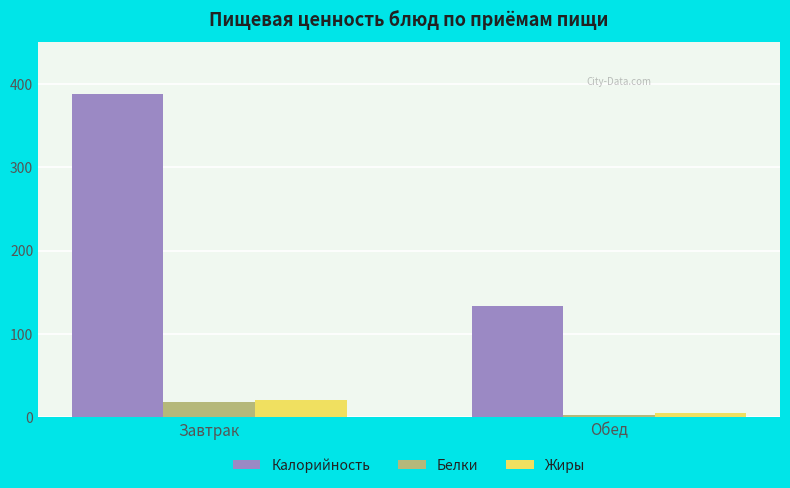

True or false: Белки has a value of 19.1 at Завтрак.

True